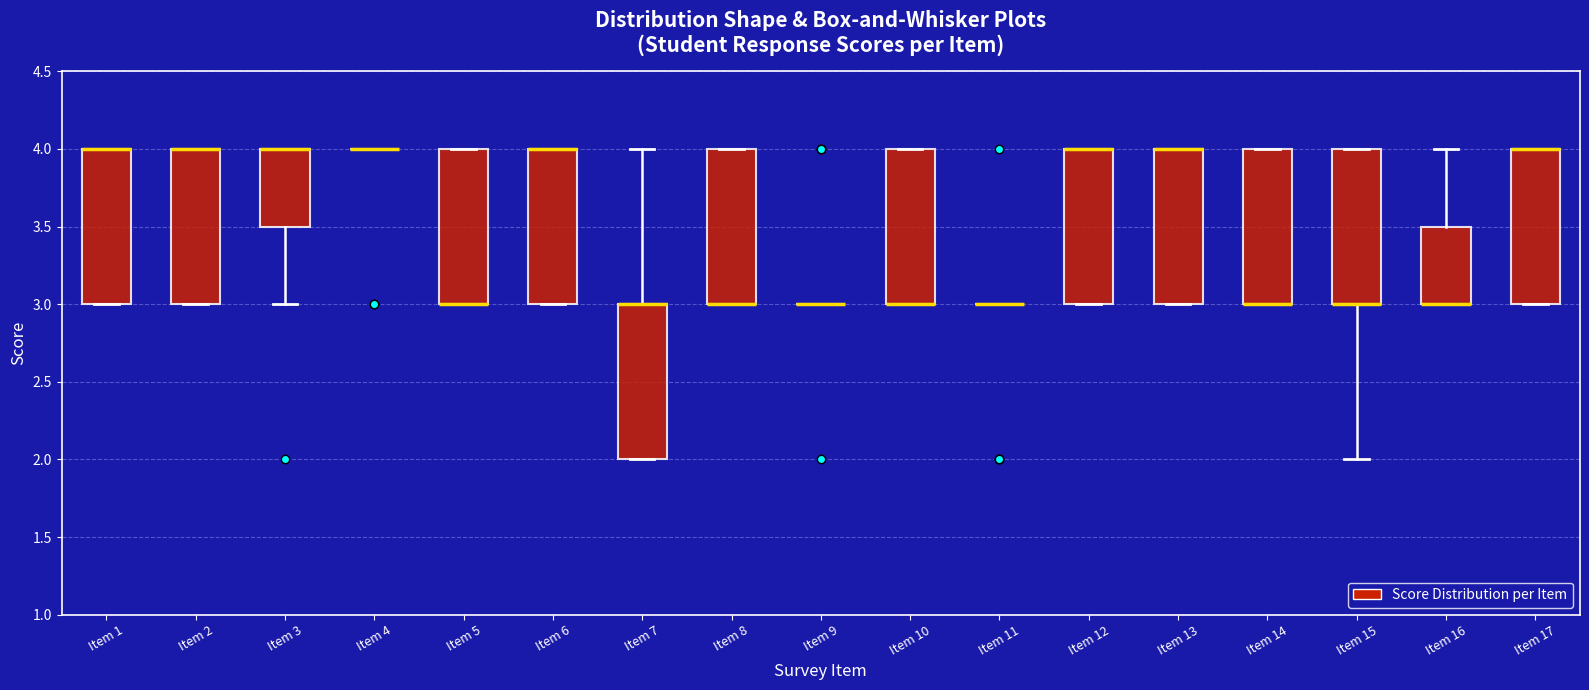

Reading left to right, read every box against the y-axis: the position of its median line, the range the box covers, and the ends of its whiskers. The values are not printed on the chart, so give them approximately, as read against the axis.

Item 1: median 4.0 (drawn on the box's upper edge), box 3.0 to 4.0, whiskers 3.0 to 4.0
Item 2: median 4.0 (drawn on the box's upper edge), box 3.0 to 4.0, whiskers 3.0 to 4.0
Item 3: median 4.0 (drawn on the box's upper edge), box 3.5 to 4.0, whiskers 3.0 to 4.0
Item 4: box collapsed to a line at 4.0, whiskers 4.0 to 4.0
Item 5: median 3.0 (drawn on the box's lower edge), box 3.0 to 4.0, whiskers 3.0 to 4.0
Item 6: median 4.0 (drawn on the box's upper edge), box 3.0 to 4.0, whiskers 3.0 to 4.0
Item 7: median 3.0 (drawn on the box's upper edge), box 2.0 to 3.0, whiskers 2.0 to 4.0
Item 8: median 3.0 (drawn on the box's lower edge), box 3.0 to 4.0, whiskers 3.0 to 4.0
Item 9: box collapsed to a line at 3.0, whiskers 3.0 to 3.0
Item 10: median 3.0 (drawn on the box's lower edge), box 3.0 to 4.0, whiskers 3.0 to 4.0
Item 11: box collapsed to a line at 3.0, whiskers 3.0 to 3.0
Item 12: median 4.0 (drawn on the box's upper edge), box 3.0 to 4.0, whiskers 3.0 to 4.0
Item 13: median 4.0 (drawn on the box's upper edge), box 3.0 to 4.0, whiskers 3.0 to 4.0
Item 14: median 3.0 (drawn on the box's lower edge), box 3.0 to 4.0, whiskers 3.0 to 4.0
Item 15: median 3.0 (drawn on the box's lower edge), box 3.0 to 4.0, whiskers 2.0 to 4.0
Item 16: median 3.0 (drawn on the box's lower edge), box 3.0 to 3.5, whiskers 3.0 to 4.0
Item 17: median 4.0 (drawn on the box's upper edge), box 3.0 to 4.0, whiskers 3.0 to 4.0